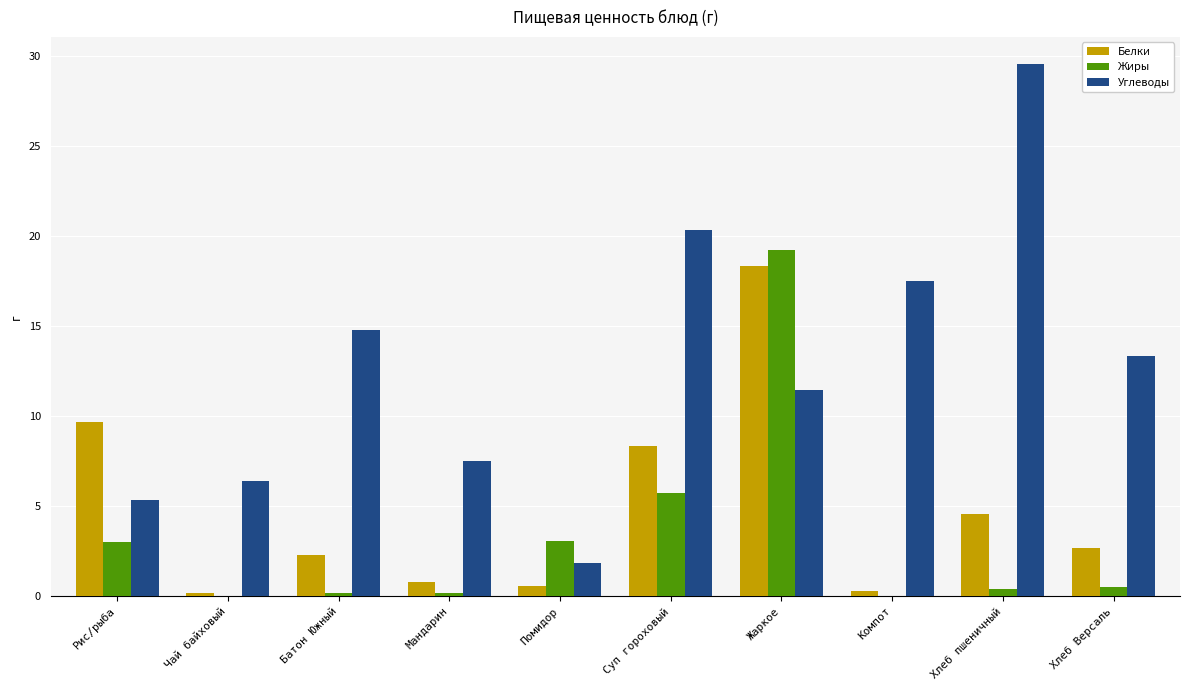

Between Жаркое and Хлеб Версаль, which series saw the biggest shift?

Жиры